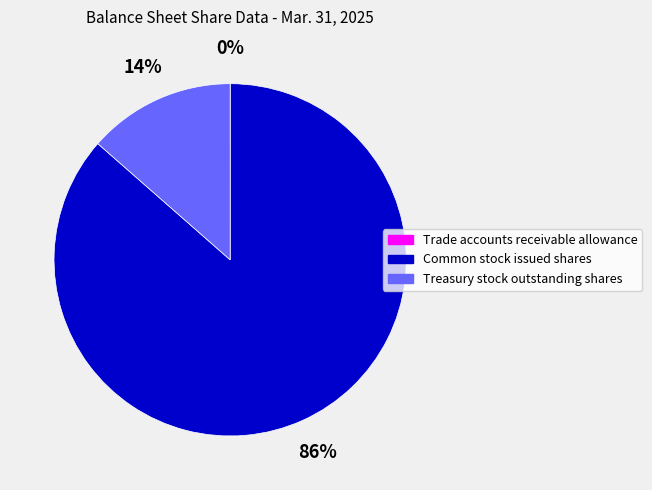

Is it true that Common stock issued shares is 86% of the pie?

True